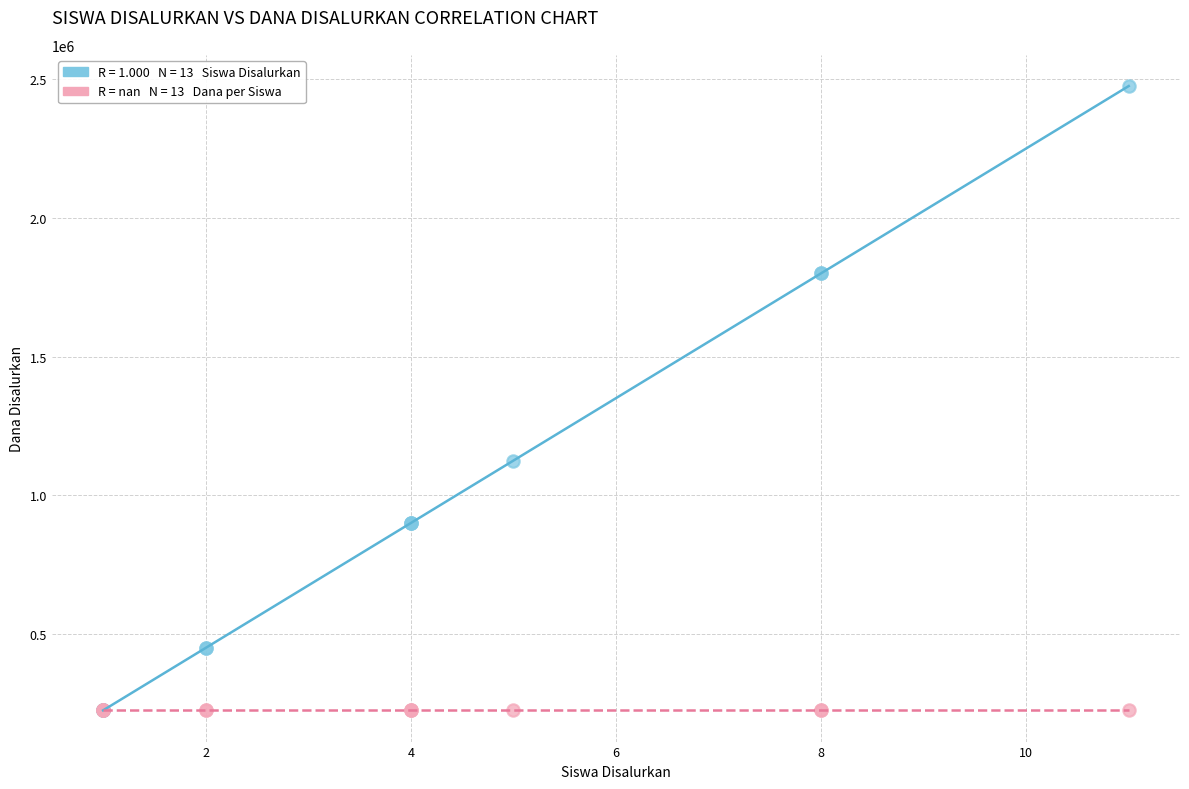

Across all series, what Y value is closest to 1350000?

1125000